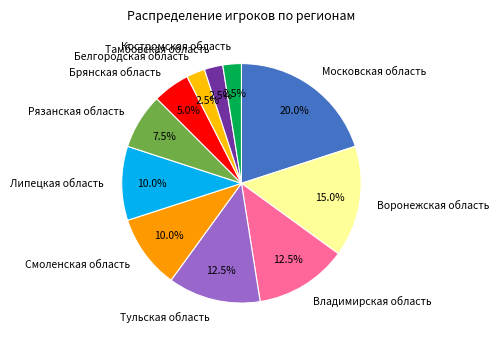

To the nearest percent, what portion does Воронежская область represent?

15%